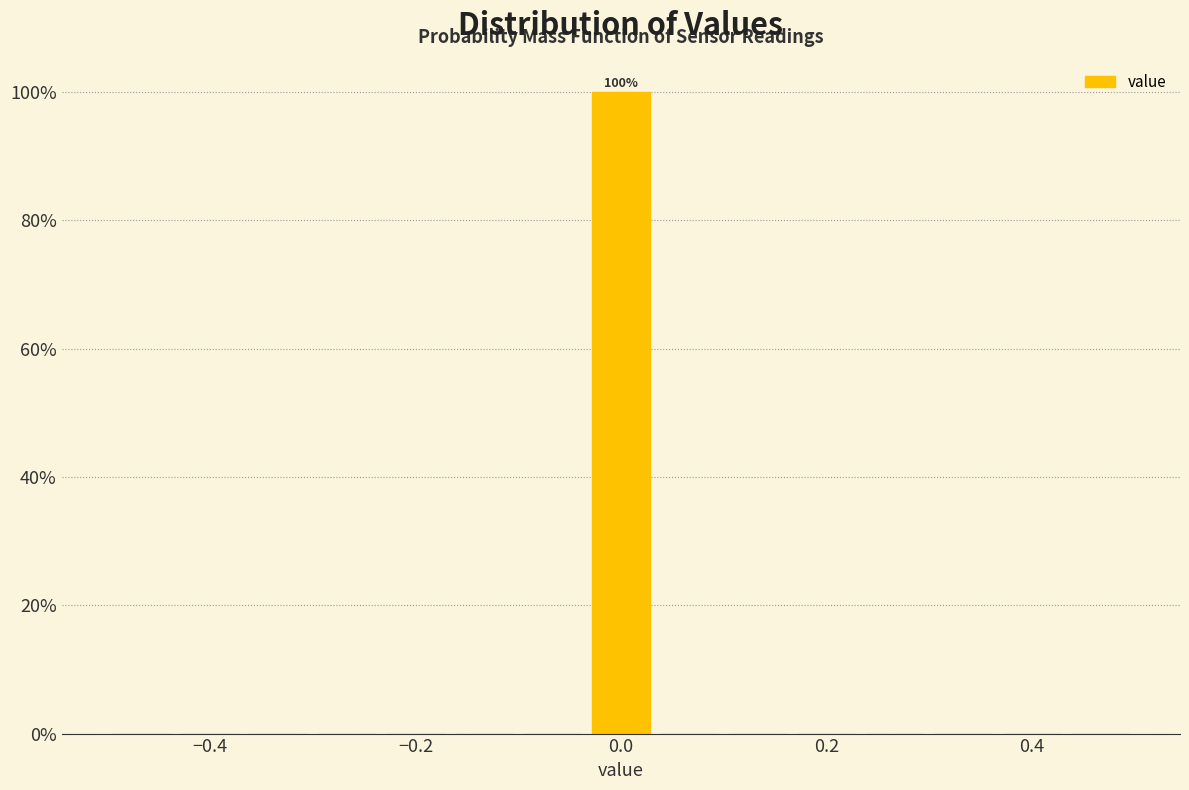

Read against the x-axis, roughly where is the centre of the tallest bar?

0.00